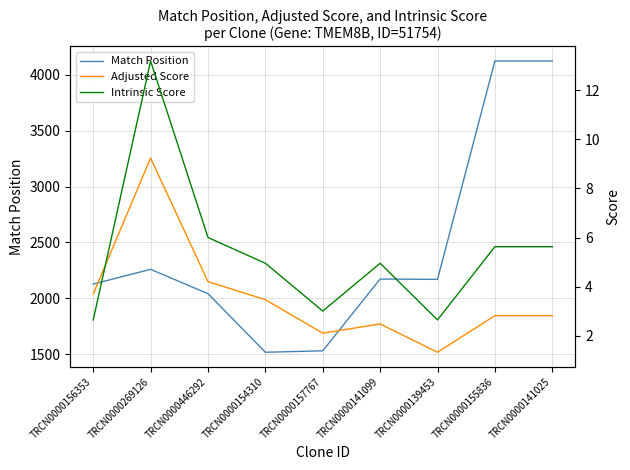

What is the difference between the Match Position values at TRCN0000141099 and TRCN0000157767?

642